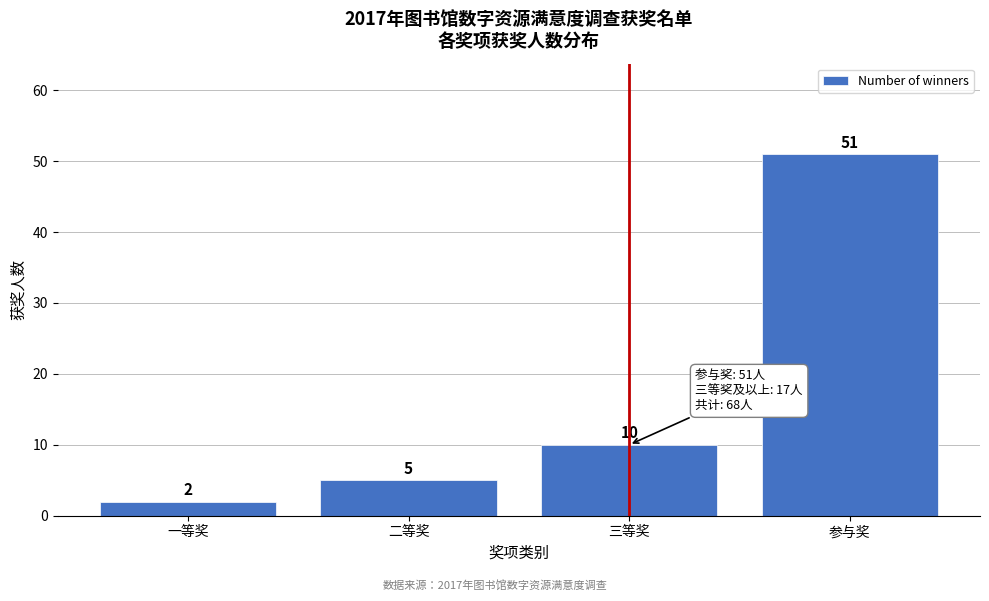

Reading right to left, list all the values displayed in this chart.

参与奖=51	三等奖=10	二等奖=5	一等奖=2